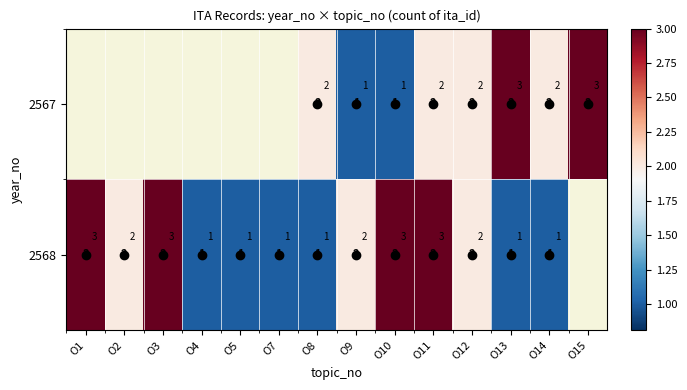

True or false: 2568 has a value of 4 at O10.

False